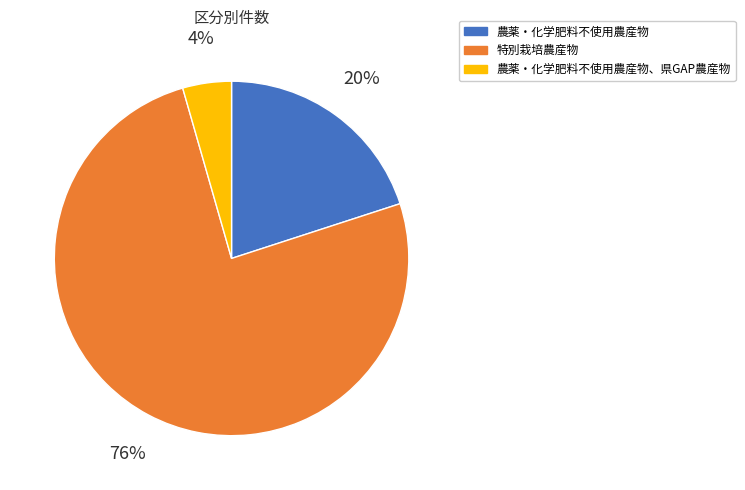

To the nearest percent, what is the difference between the 農薬・化学肥料不使用農産物 and 農薬・化学肥料不使用農産物、県GAP農産物 slice percentages?

16%